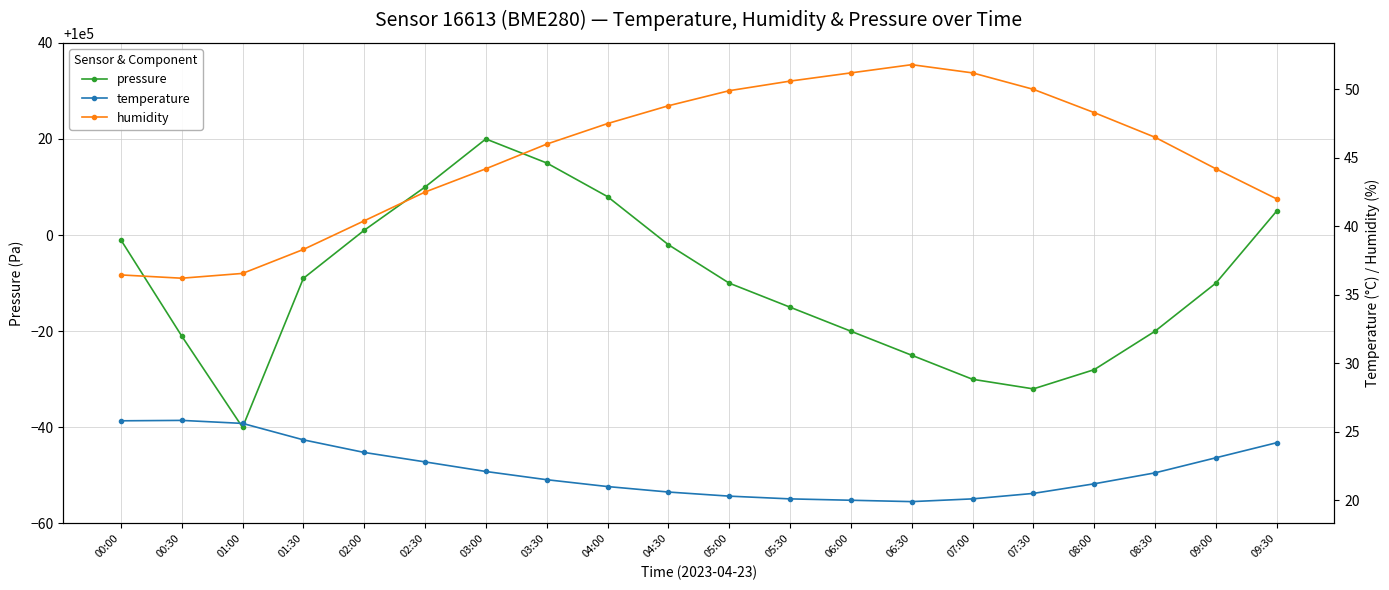

What is the label of the 18th point from the right?

01:00